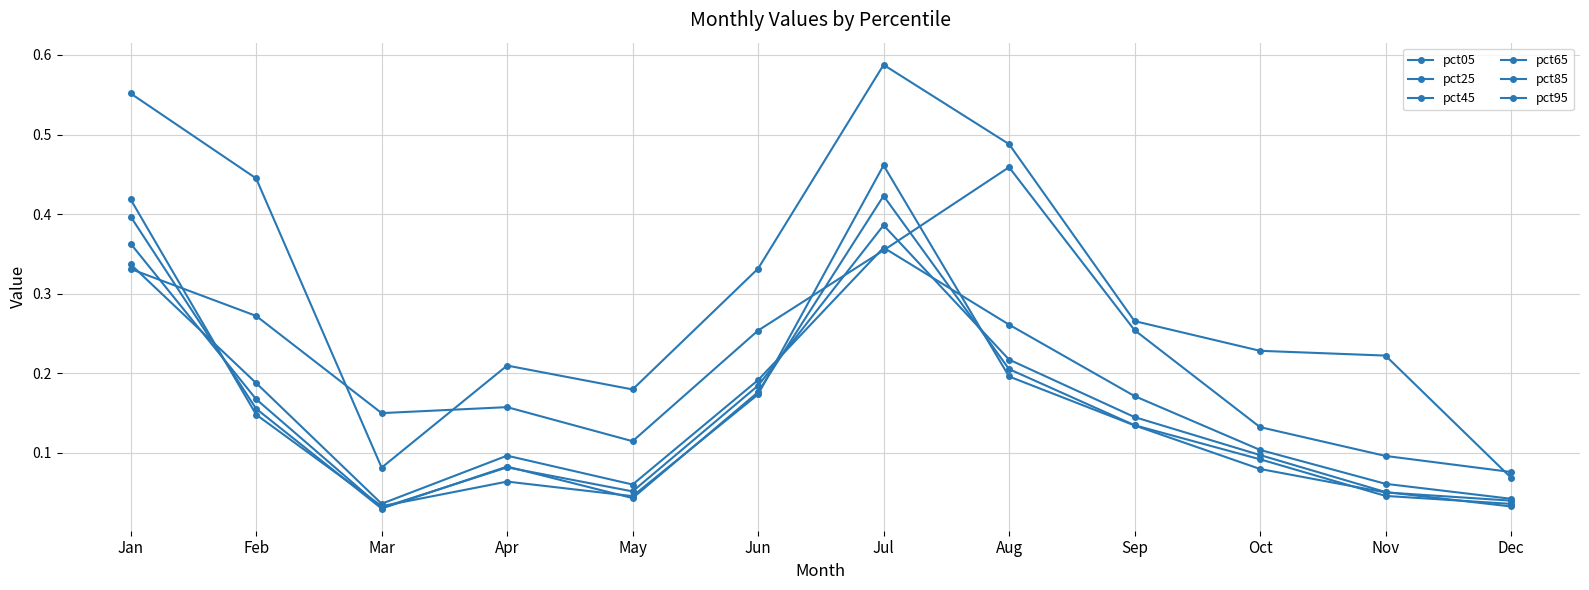

List the labels in order of pct65 value, largest first.

Jul, Jan, Aug, Jun, Feb, Sep, Oct, Apr, May, Nov, Dec, Mar